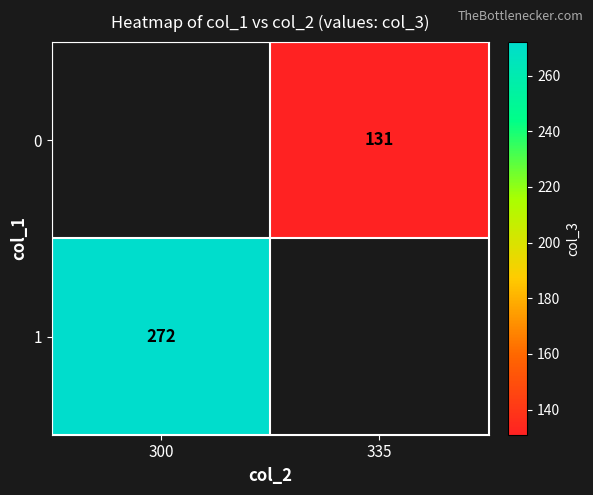

Is it true that 1 equals 272 at 300?

True